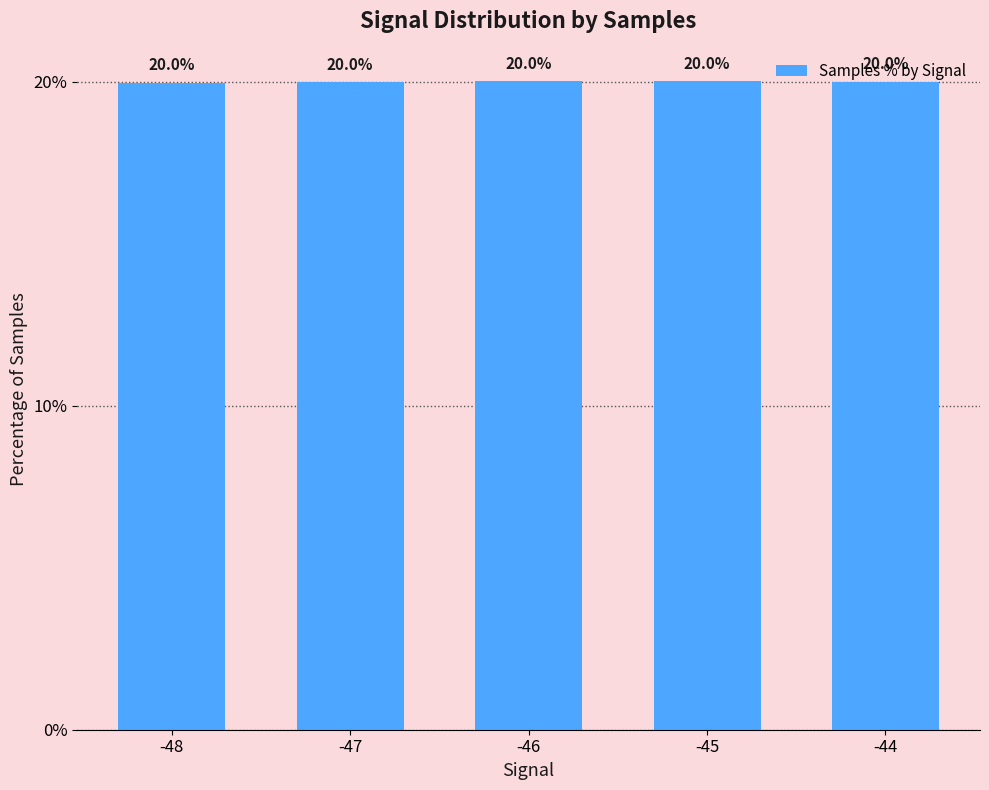

Which label corresponds to the smallest value in the chart?

-48